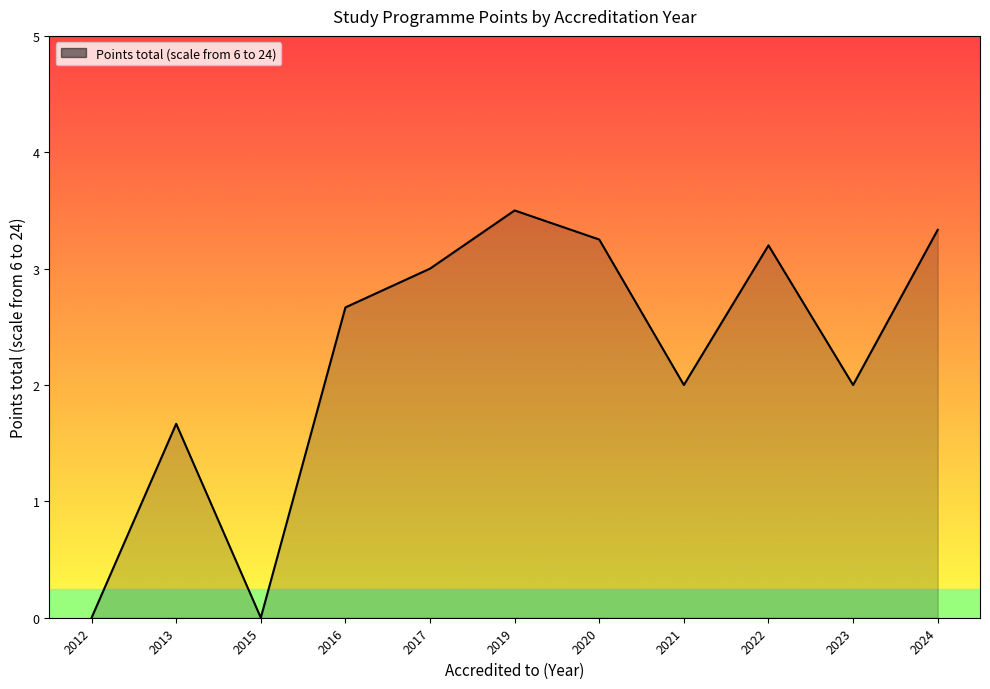

Which has a higher value, 2016 or 2022?

2022